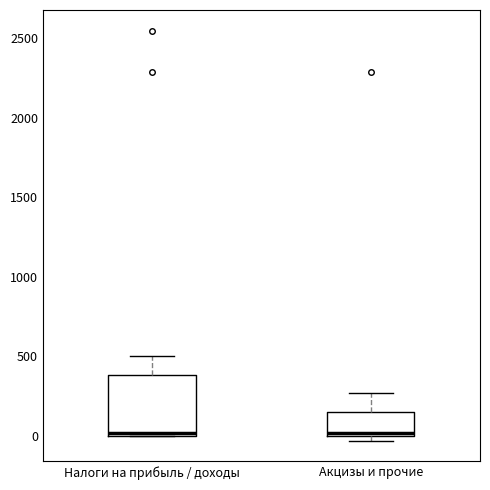

Where is the upper edge of the box for Налоги на прибыль / доходы on the y-axis? The values are not printed on the chart, so give them approximately, as read against the axis.

400